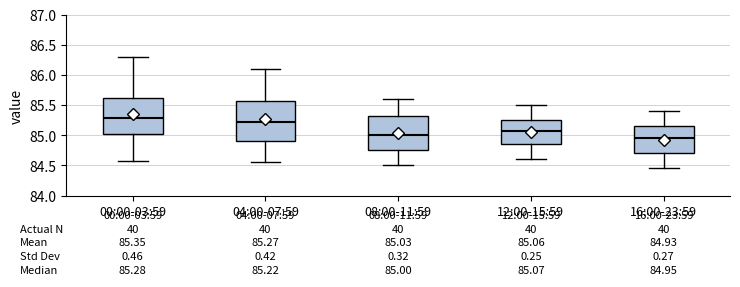

Which box is the tallest, from its lower edge to its upper edge?

04:00-07:59